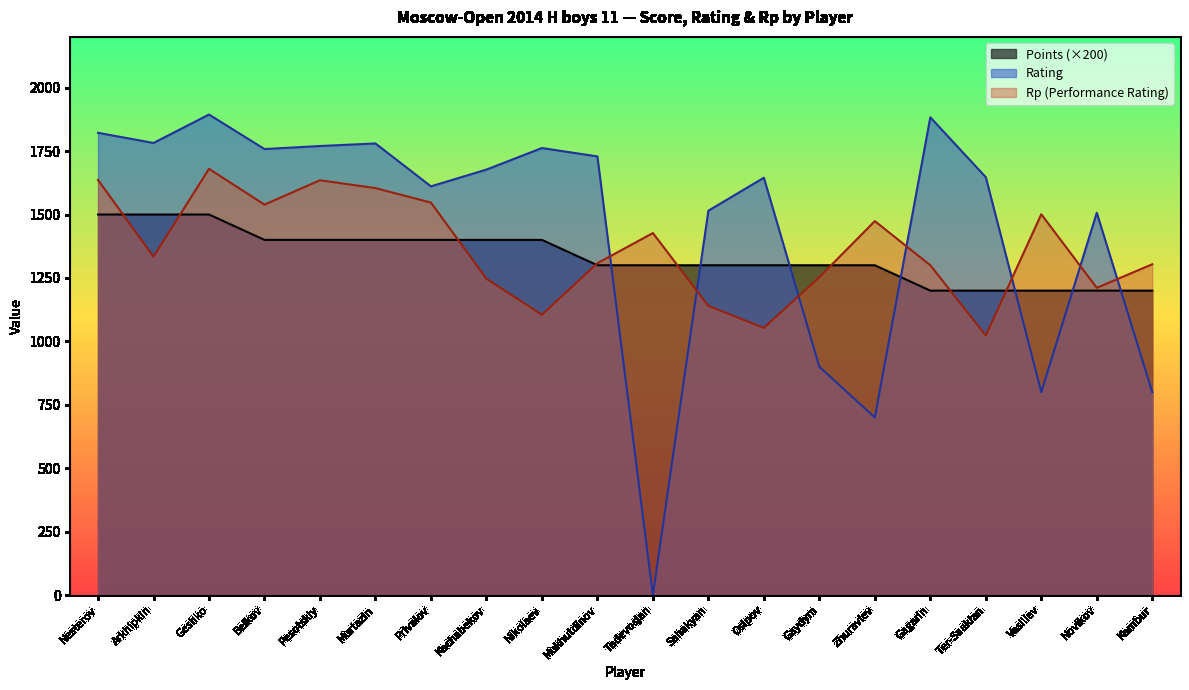

Which series has the largest range (max minus min)?

Rating